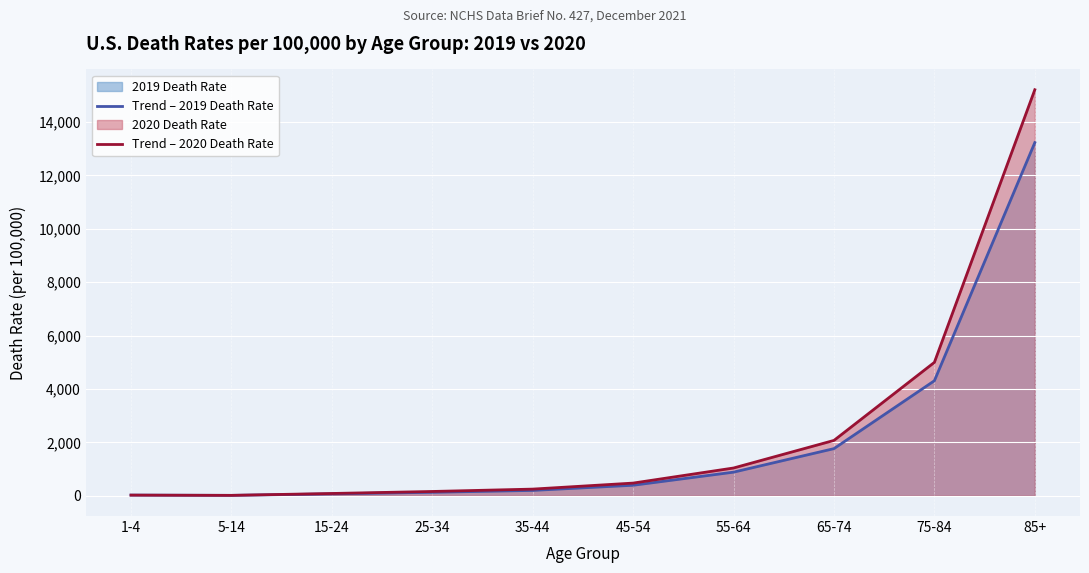

What is the value of the Trend – 2019 Death Rate point at the 6th from the left?

392.4